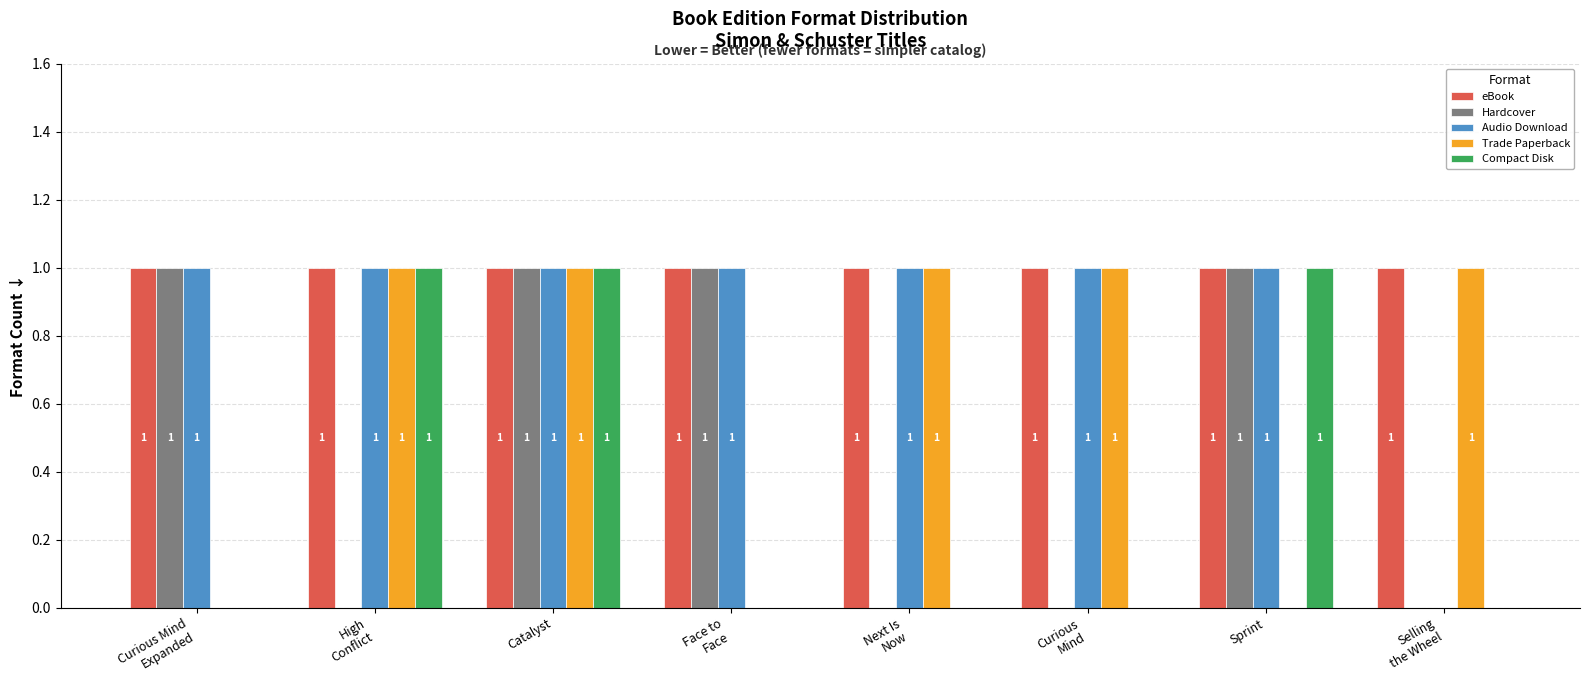

What is the sum of all Compact Disk values?

3